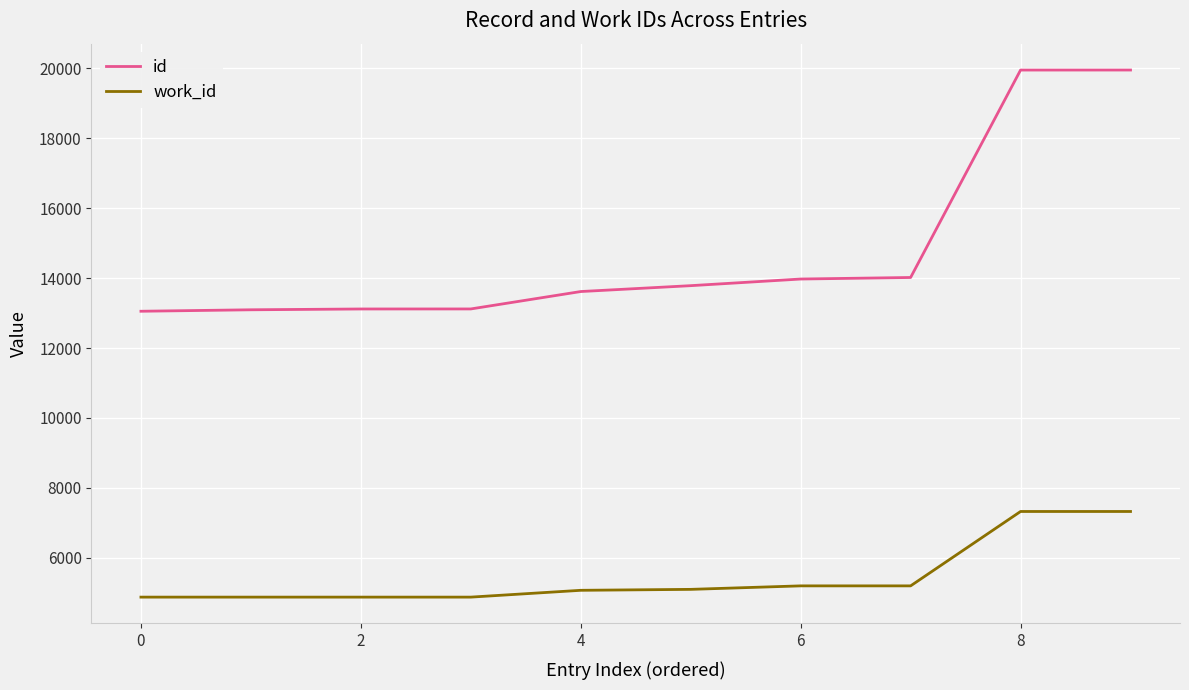

Which series has the largest range (max minus min)?

id